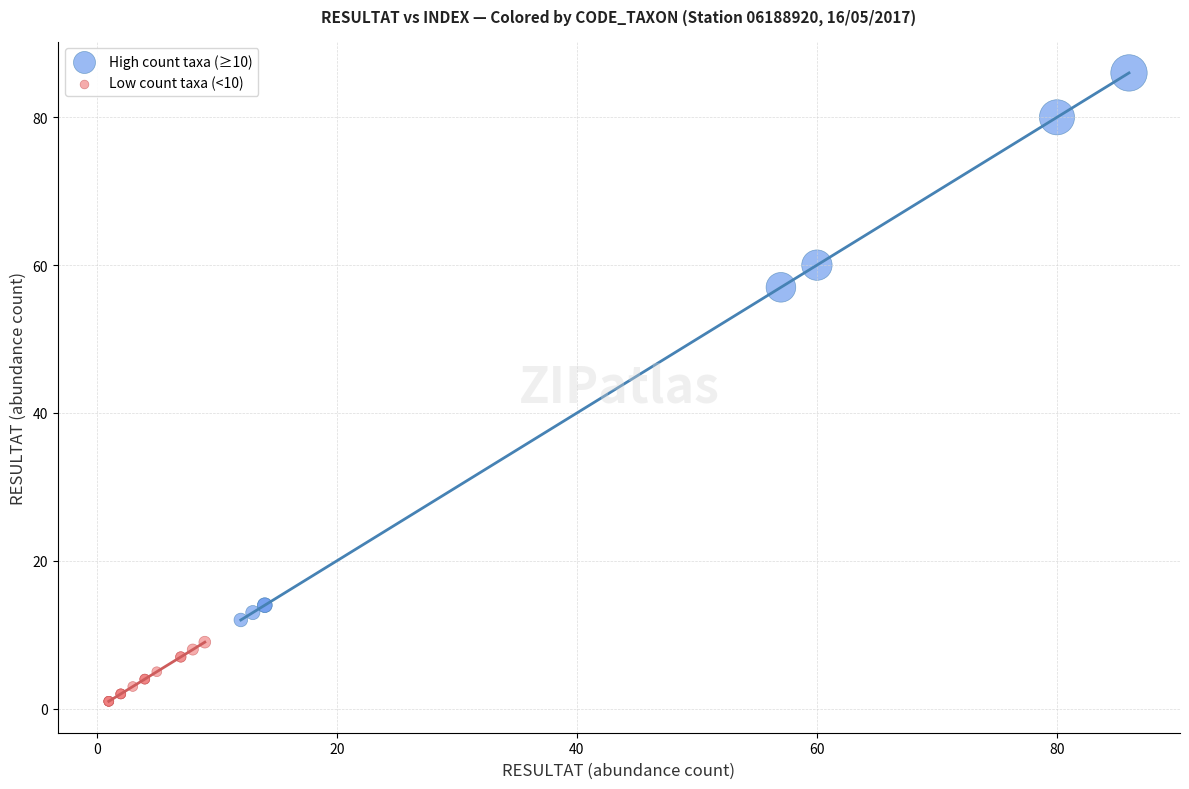

Which series reaches the maximum Y coordinate?

High count taxa (≥10)